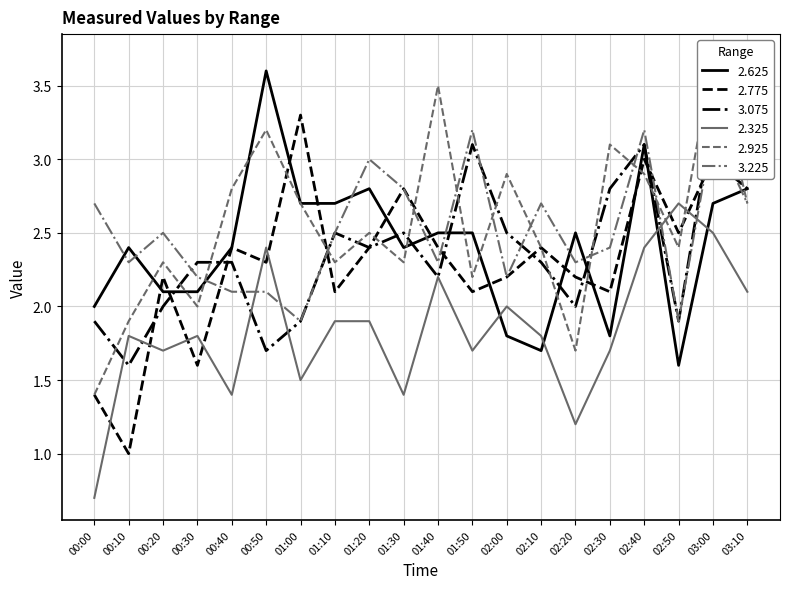

Which series has the widest spread of values?

2.925